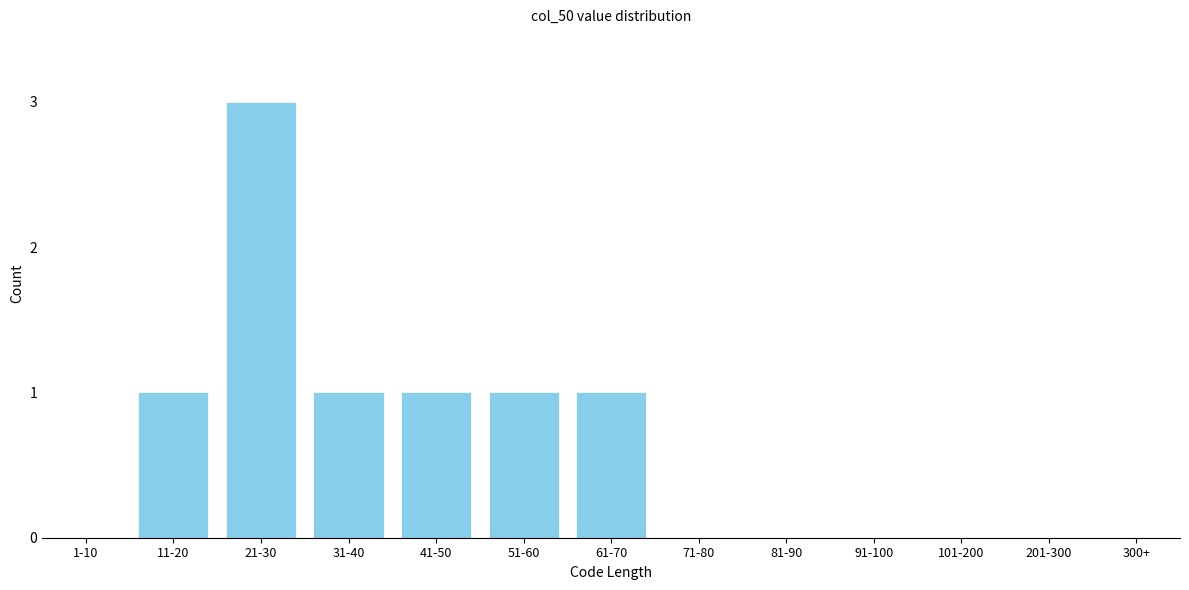

Reading left to right, list all the values displayed in this chart.

1-10=0	11-20=1	21-30=3	31-40=1	41-50=1	51-60=1	61-70=1	71-80=0	81-90=0	91-100=0	101-200=0	201-300=0	300+=0